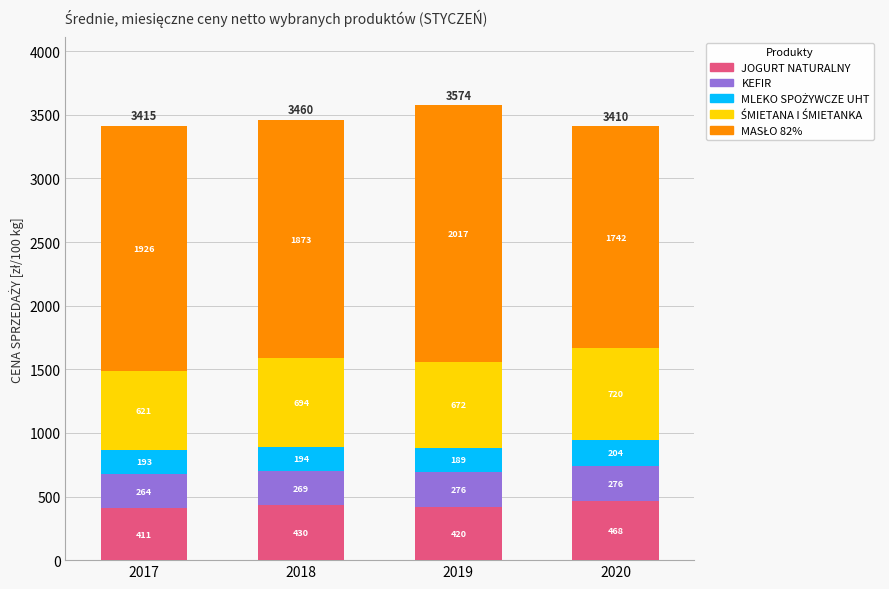

At which label does JOGURT NATURALNY reach its minimum?

2017